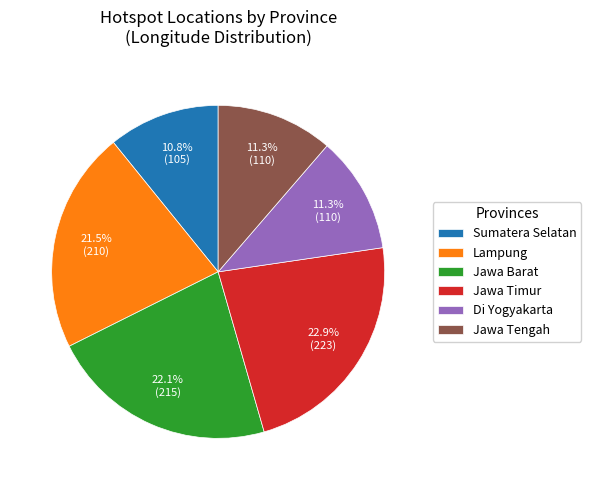

Is Lampung the majority of the pie?

No